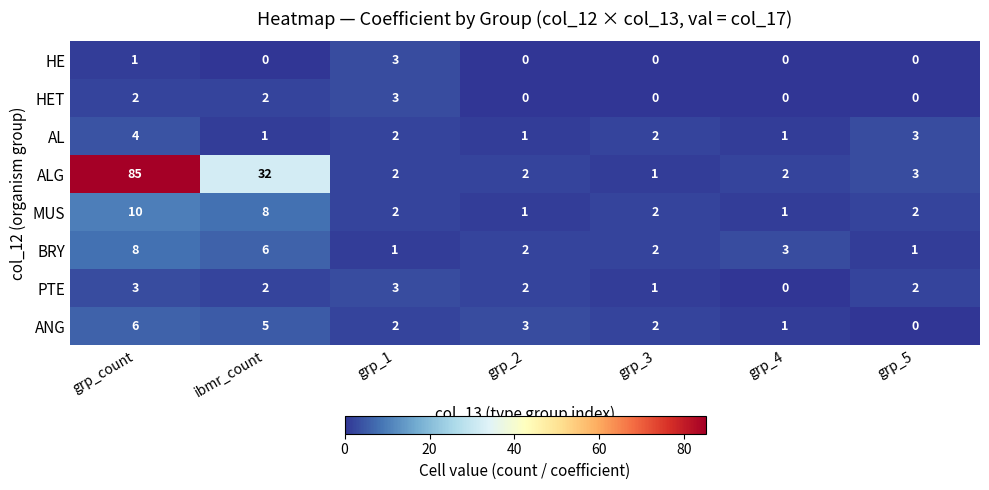

What is the difference between the maximum and minimum values in the HE series?

3